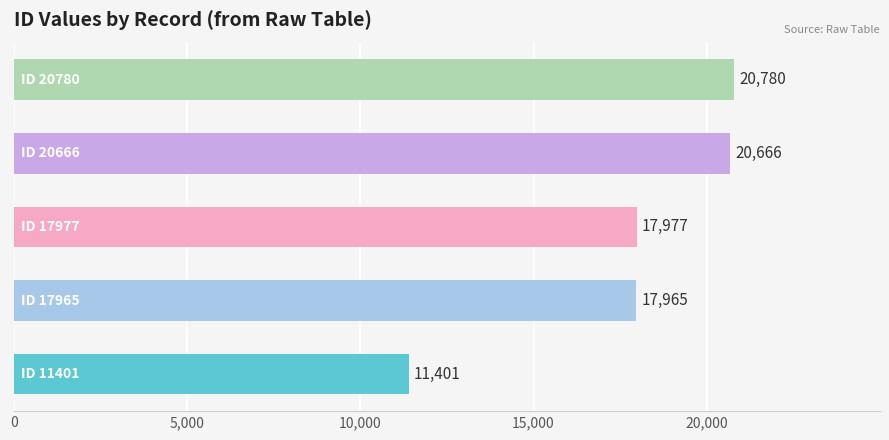

Reading top to bottom, list all the values displayed in this chart.

20780	20666	17977	17965	11401